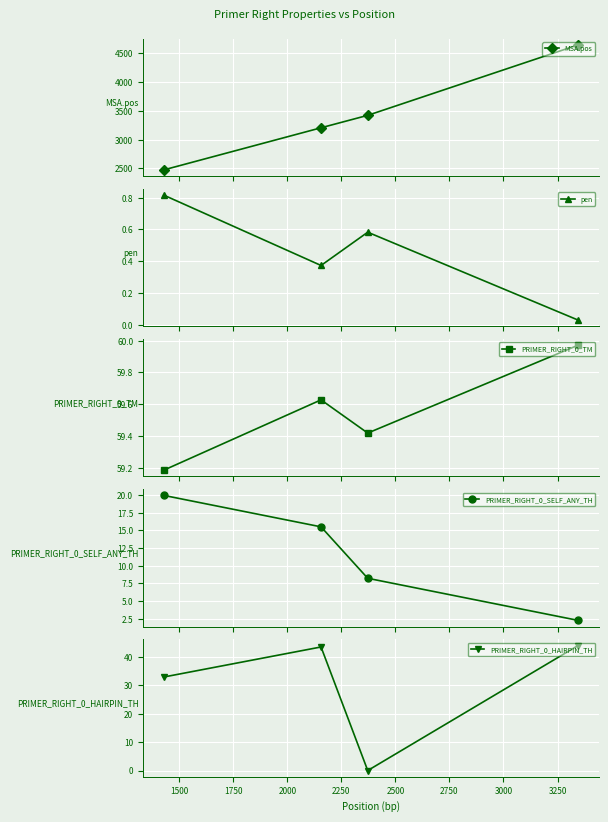

What is the sum of all PRIMER_RIGHT_0_SELF_ANY_TH values?

45.9